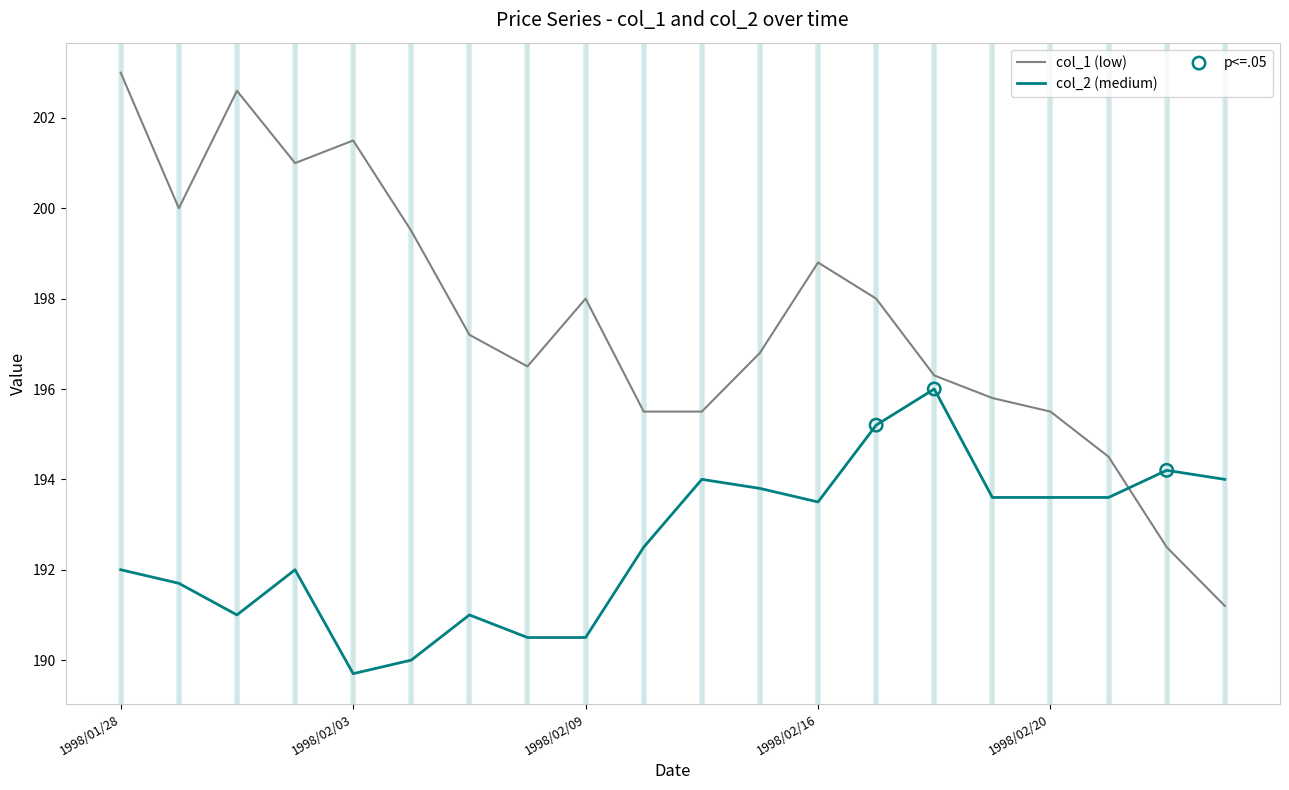

Which series has the largest range (max minus min)?

col_1 (low)